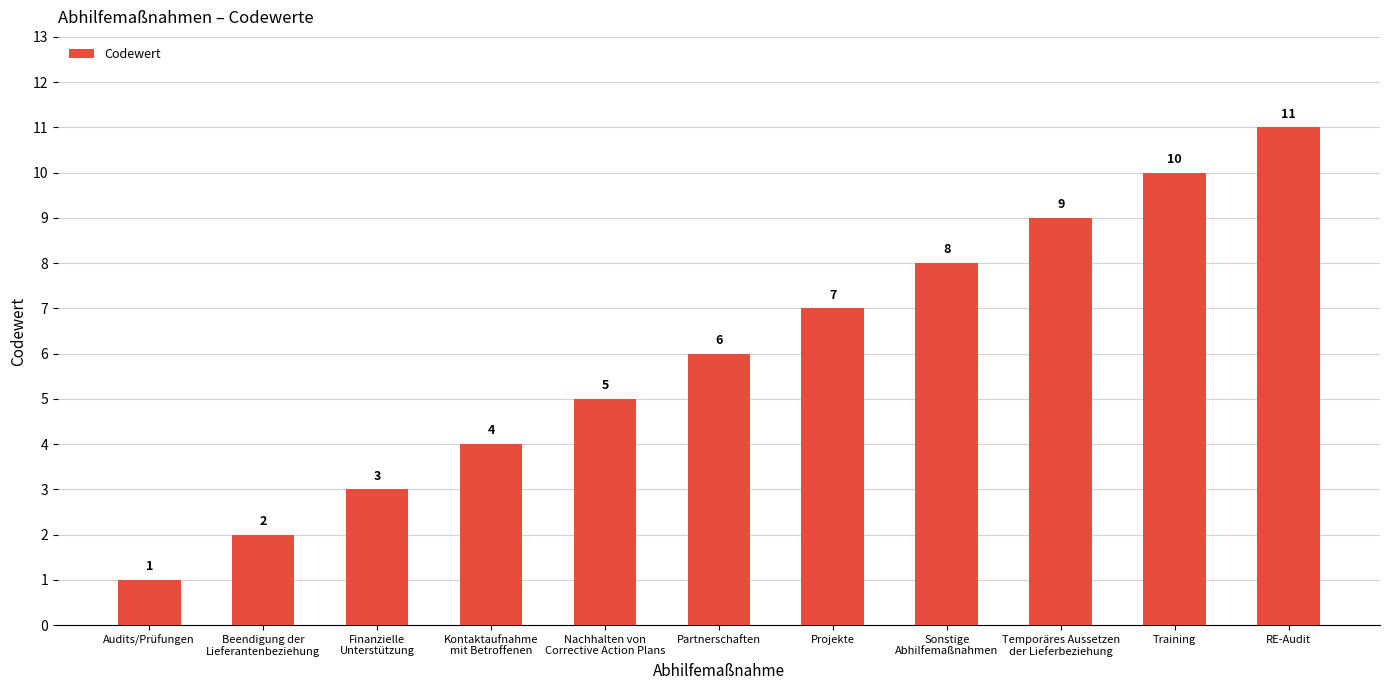

What is the label of the 2nd bar from the right?

Training